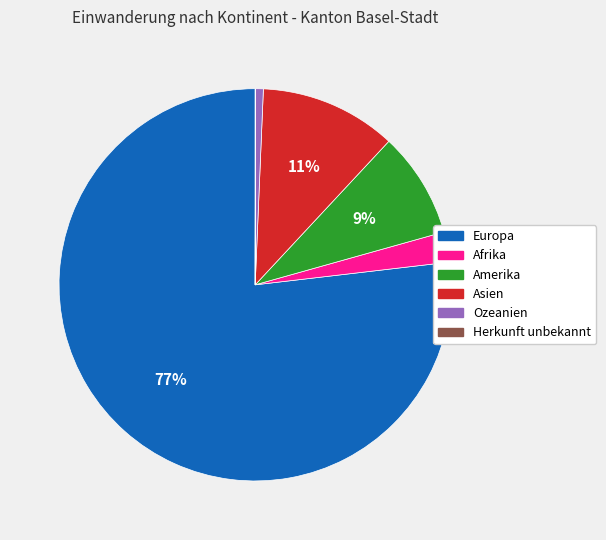

What percentage is the Asien slice, to the nearest percent?

11%